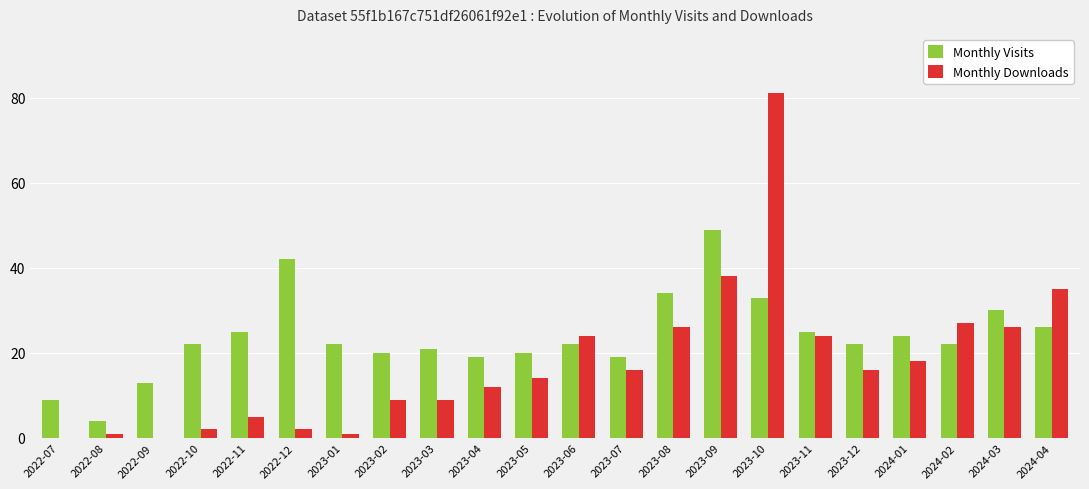

Reading right to left, extract all data points from this chart.

Monthly Visits: 26	30	22	24	22	25	33	49	34	19	22	20	19	21	20	22	42	25	22	13	4	9
Monthly Downloads: 35	26	27	18	16	24	81	38	26	16	24	14	12	9	9	1	2	5	2	0	1	0